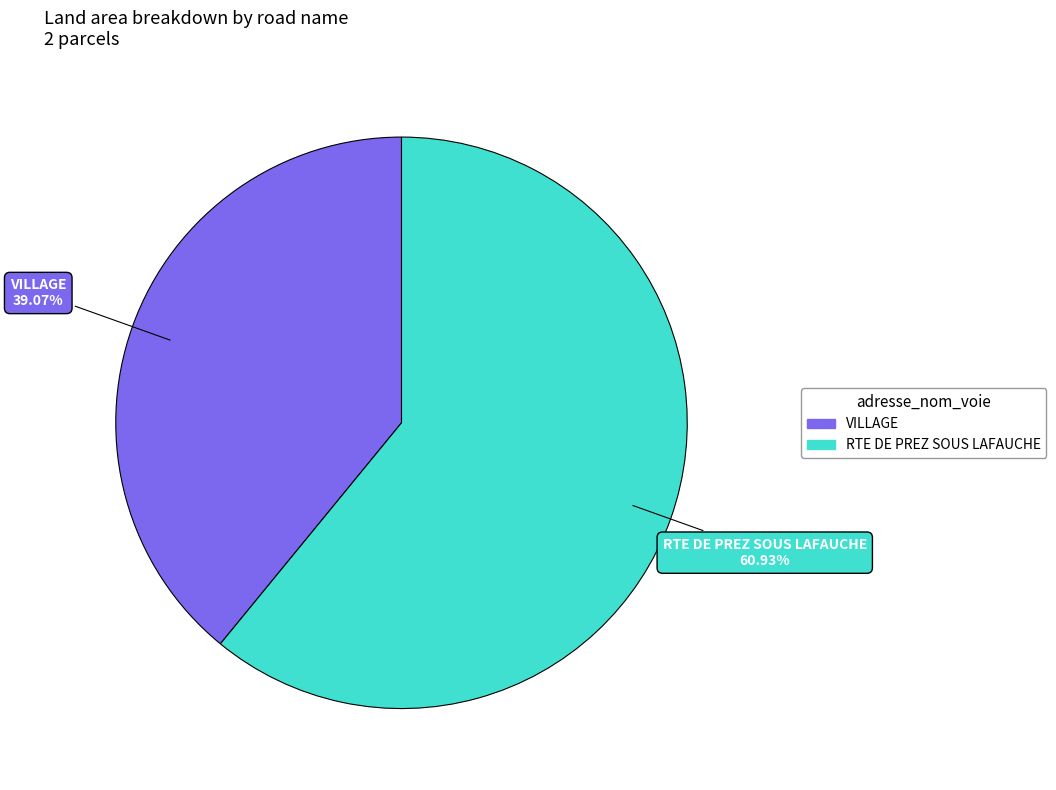

How many segments does this pie chart have?

2